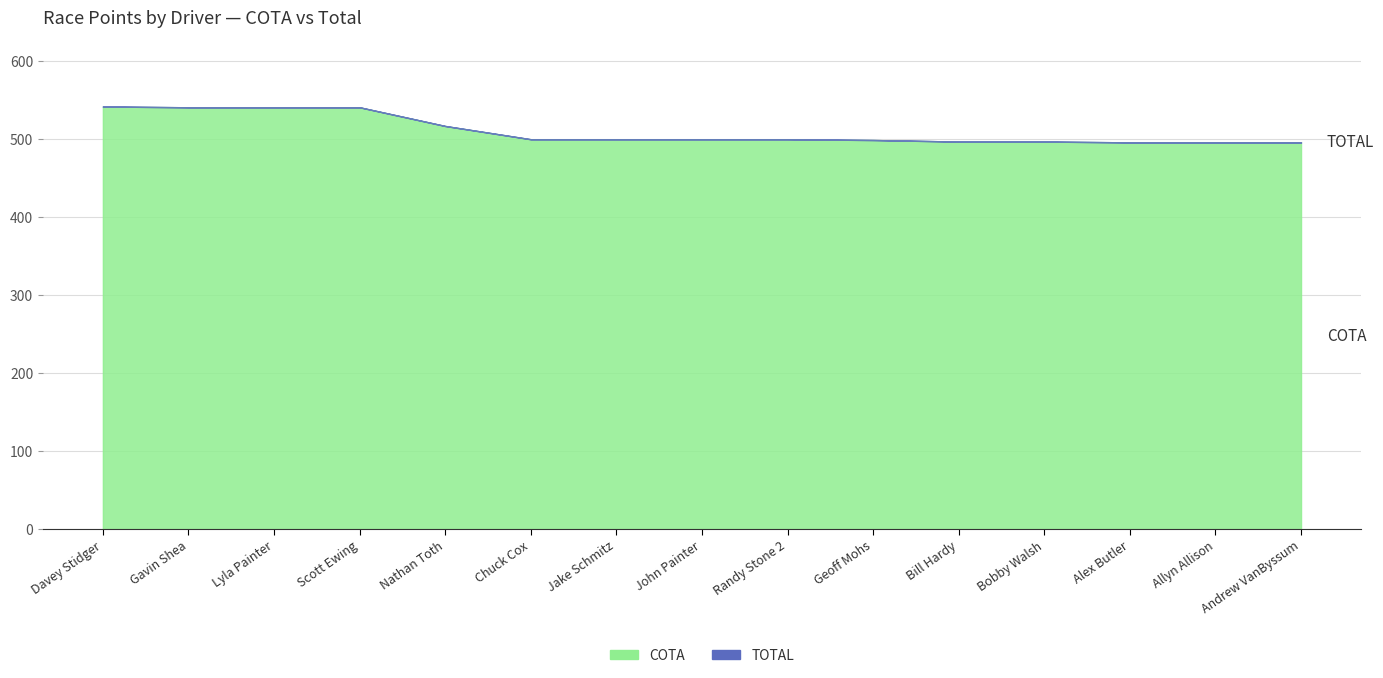

What position from the left is Nathan Toth?

5